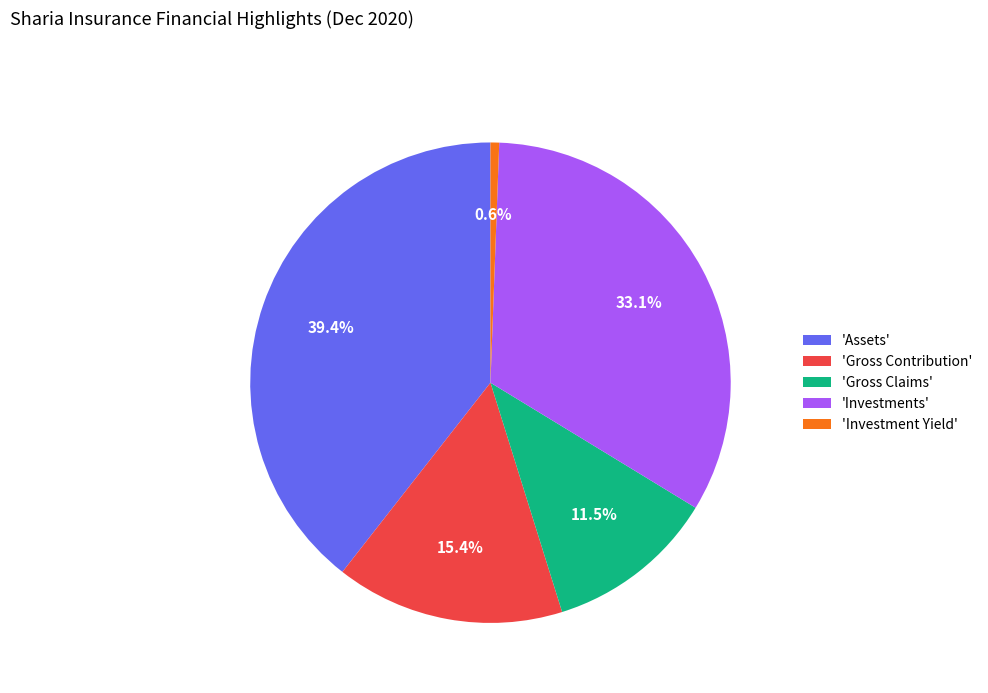

Is the sum of 'Investments' and 'Investment Yield' greater than half?

No